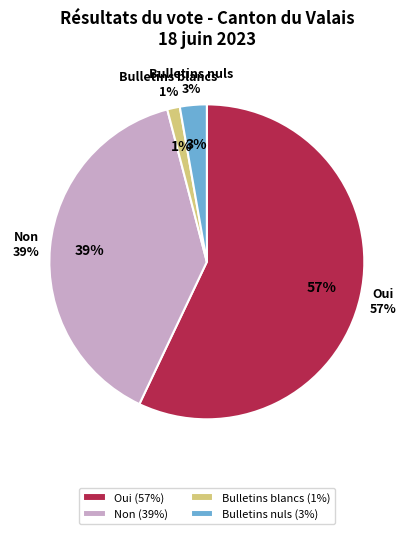

True or false: Bulletins blancs accounts for 7% of the total.

False